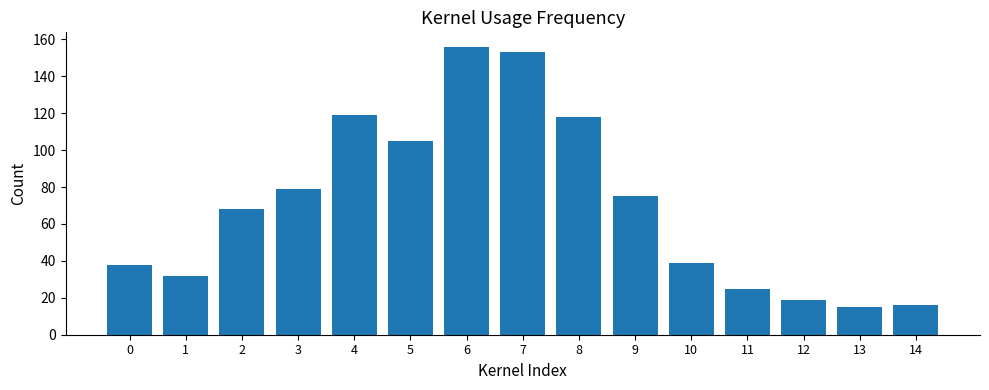

Reading left to right, what are all the values shown in this chart?

0=38	1=32	2=68	3=79	4=119	5=105	6=156	7=153	8=118	9=75	10=39	11=25	12=19	13=15	14=16